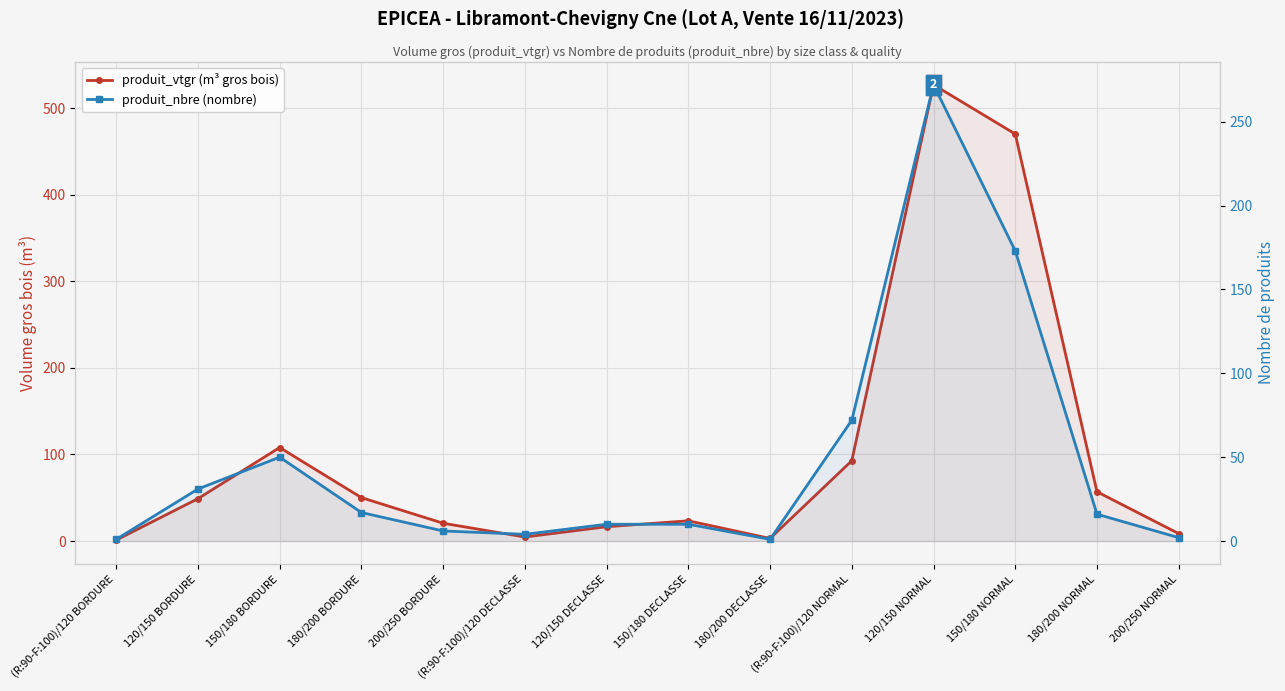

At 120/150 NORMAL, list the series in order from largest to smallest.

produit_vtgr (m³ gros bois), produit_nbre (nombre)